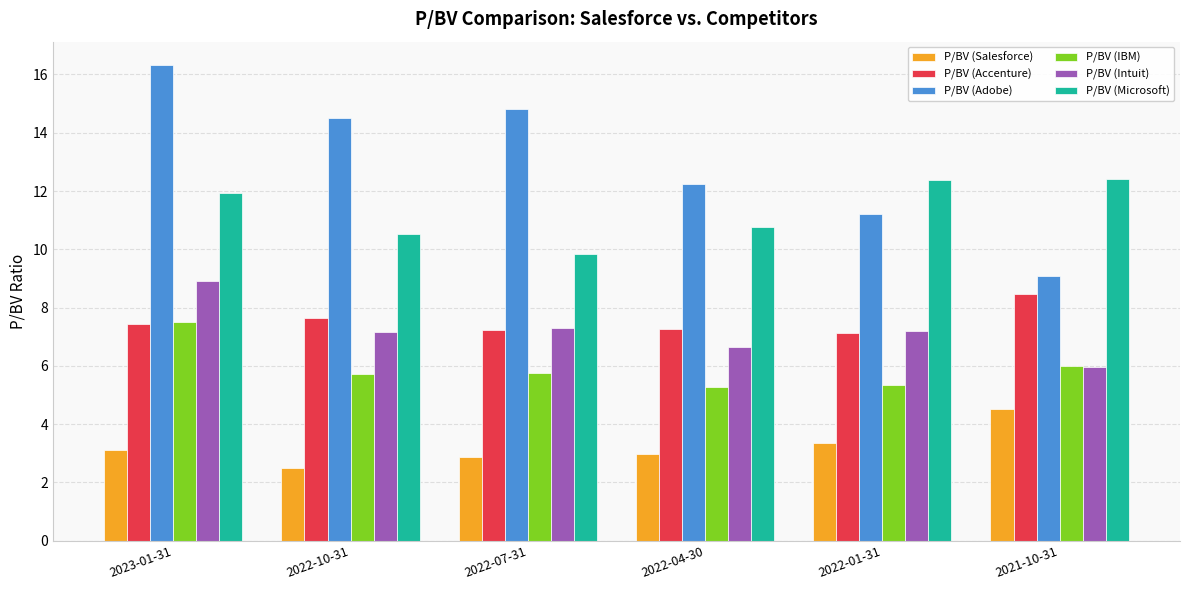

Between 2023-01-31 and 2022-10-31, which series saw the biggest shift?

P/BV (Adobe)